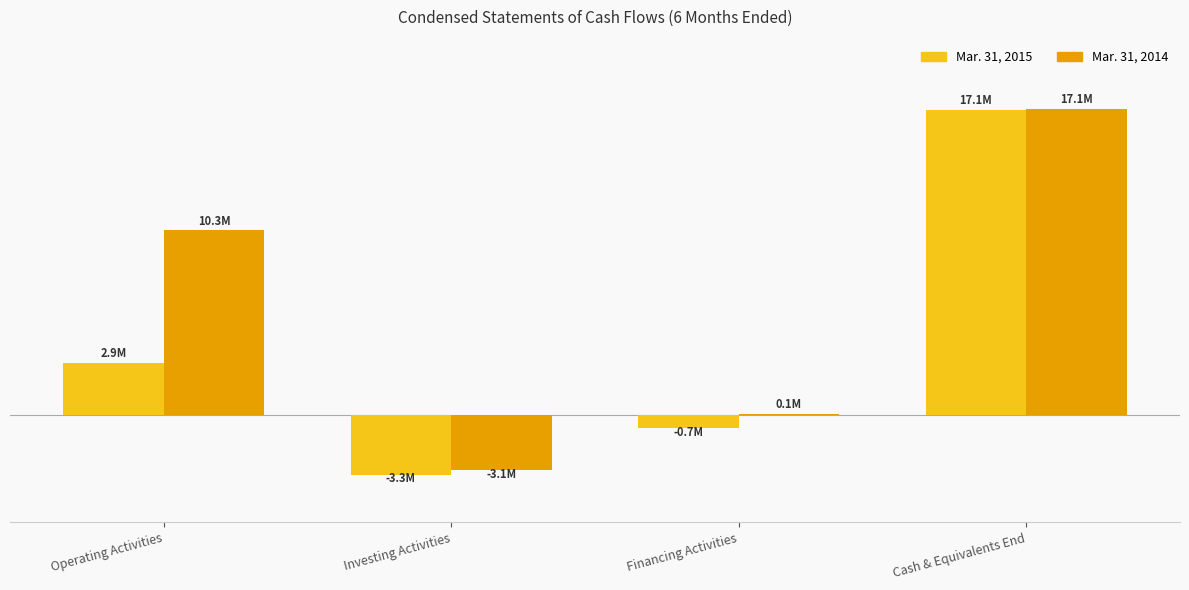

Reading left to right, transcribe all the data shown in this chart.

Mar. 31, 2015: Operating Activities=2915158	Investing Activities=-3330579	Financing Activities=-714575	Cash & Equivalents End=17061497
Mar. 31, 2014: Operating Activities=10332675	Investing Activities=-3075591	Financing Activities=61963	Cash & Equivalents End=17127004